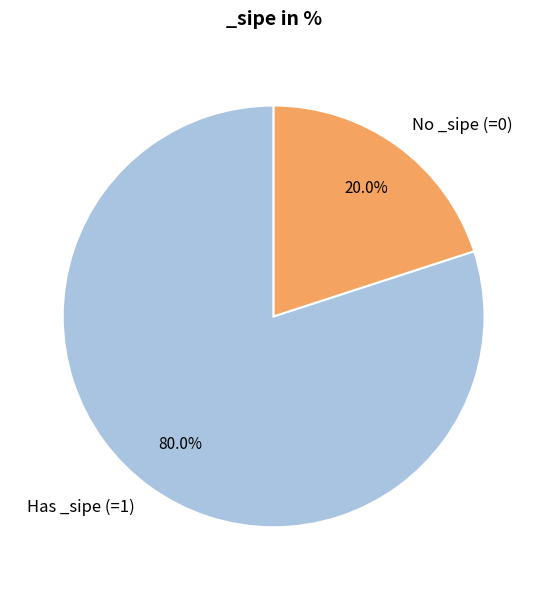

What is the ratio of the value at Has _sipe (=1) to the value at No _sipe (=0)?

4.0